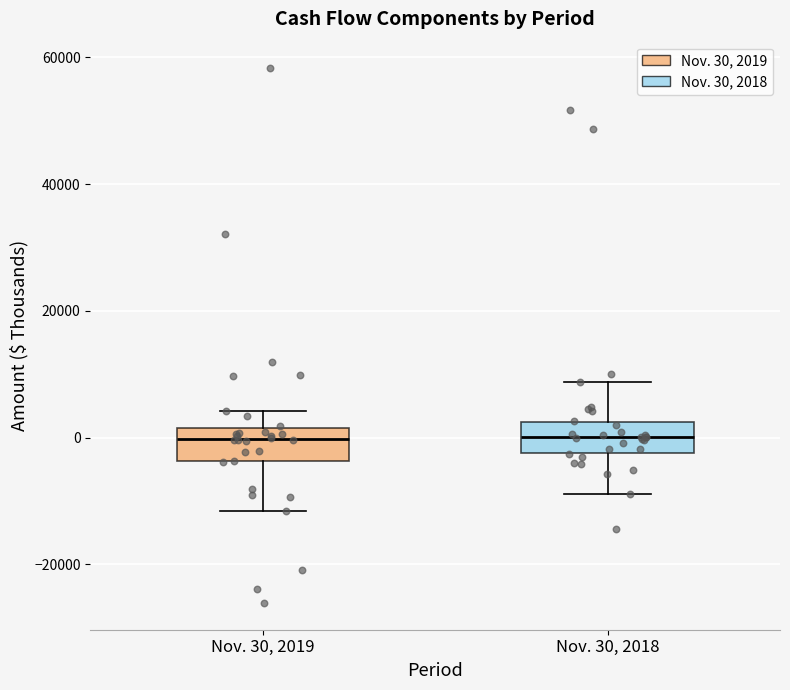

Reading left to right, transcribe this box plot: for each box, give where its median line is, the range the box spans, and where its two whiskers end, as read against the y-axis. The values are not printed on the chart, so give them approximately, as read against the axis.

Nov. 30, 2019: median 0, box -4000 to 2000, whiskers -12000 to 4000
Nov. 30, 2018: median 0, box -2000 to 2000, whiskers -8000 to 8000